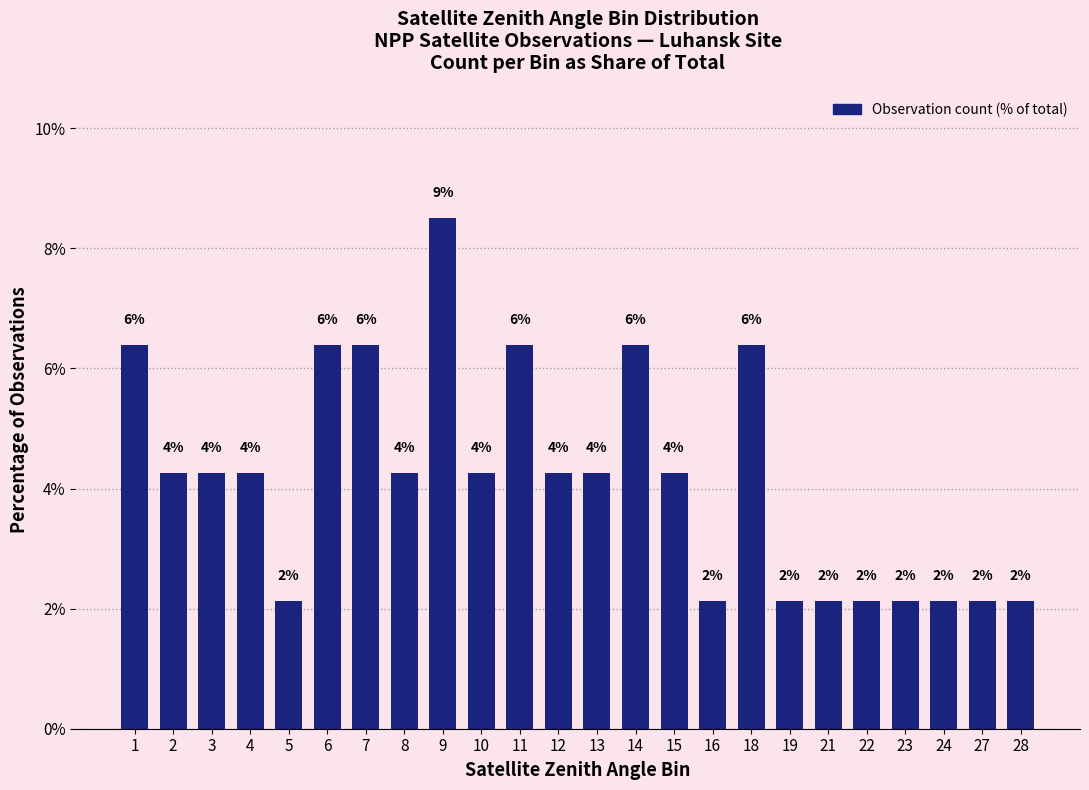

Does the chart contain any negative values?

No